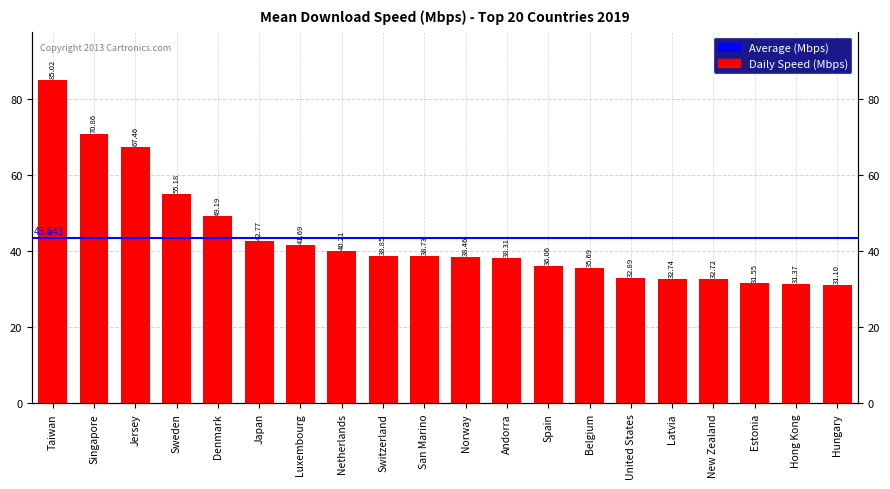

Rank the categories by value from lowest to highest.

Hungary, Hong Kong, Estonia, New Zealand, Latvia, United States, Belgium, Spain, Andorra, Norway, San Marino, Switzerland, Netherlands, Luxembourg, Japan, Denmark, Sweden, Jersey, Singapore, Taiwan